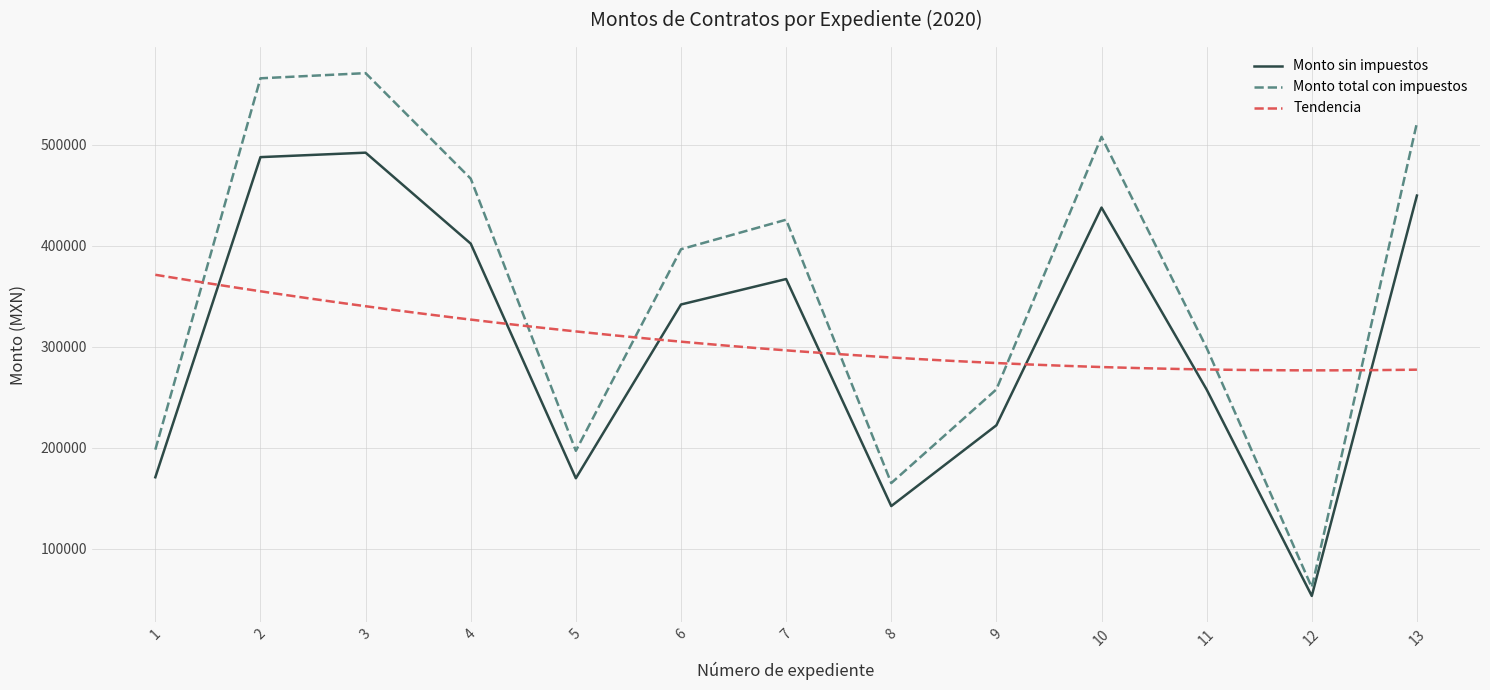

What is the lowest value of the Monto sin impuestos series?

53310.7